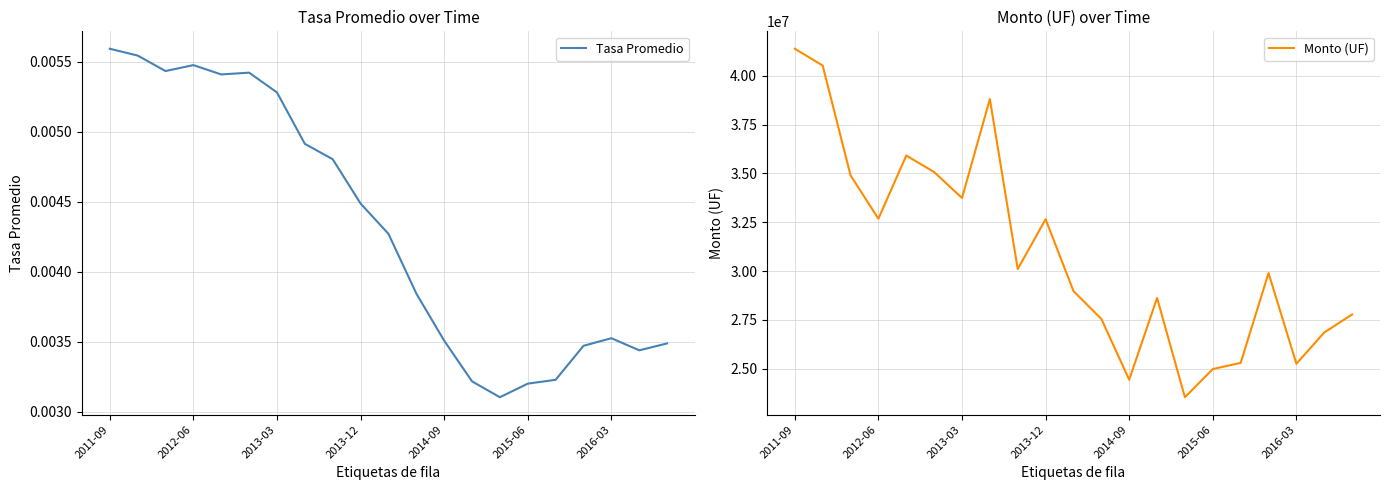

What is the minimum value for Monto (UF)?

23547591.1